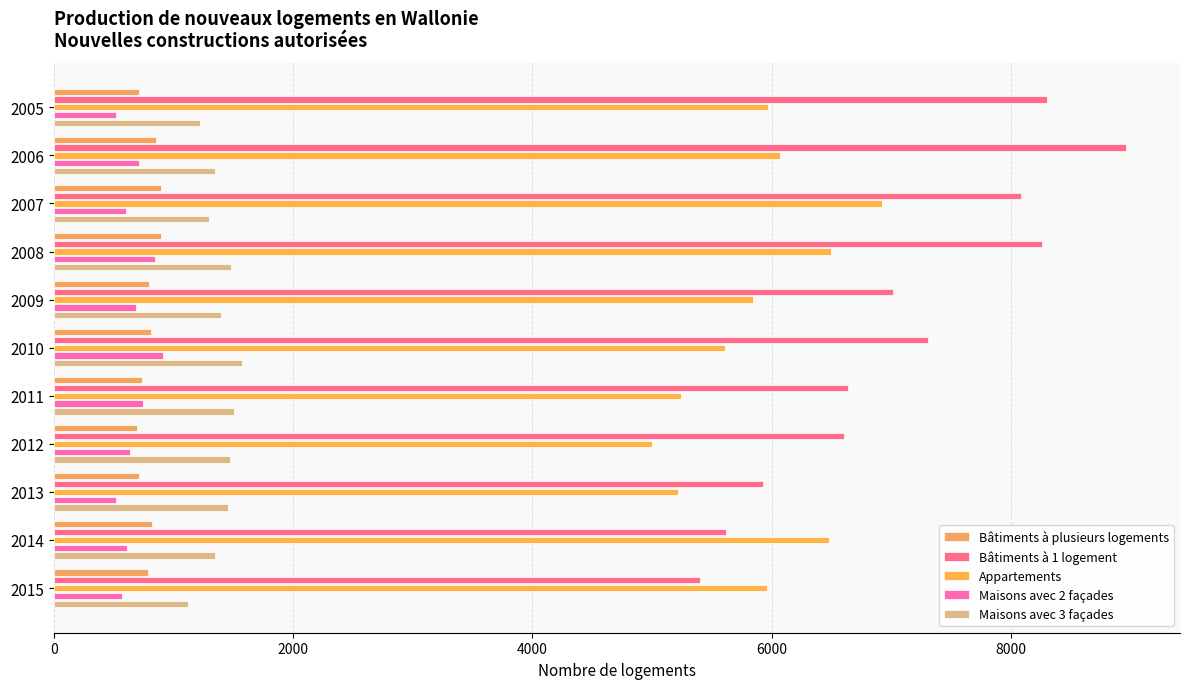

What is the minimum value for Bâtiments à 1 logement?

5399